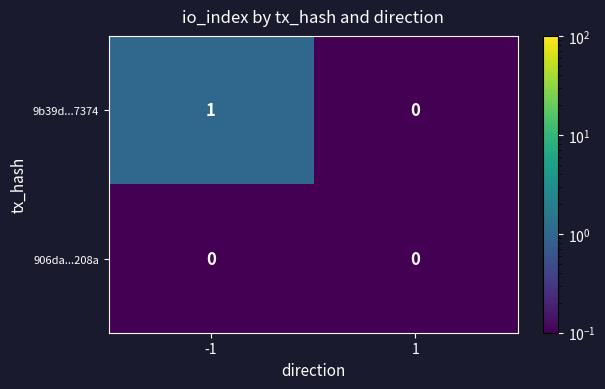

Which series has the largest range (max minus min)?

9b39d...7374